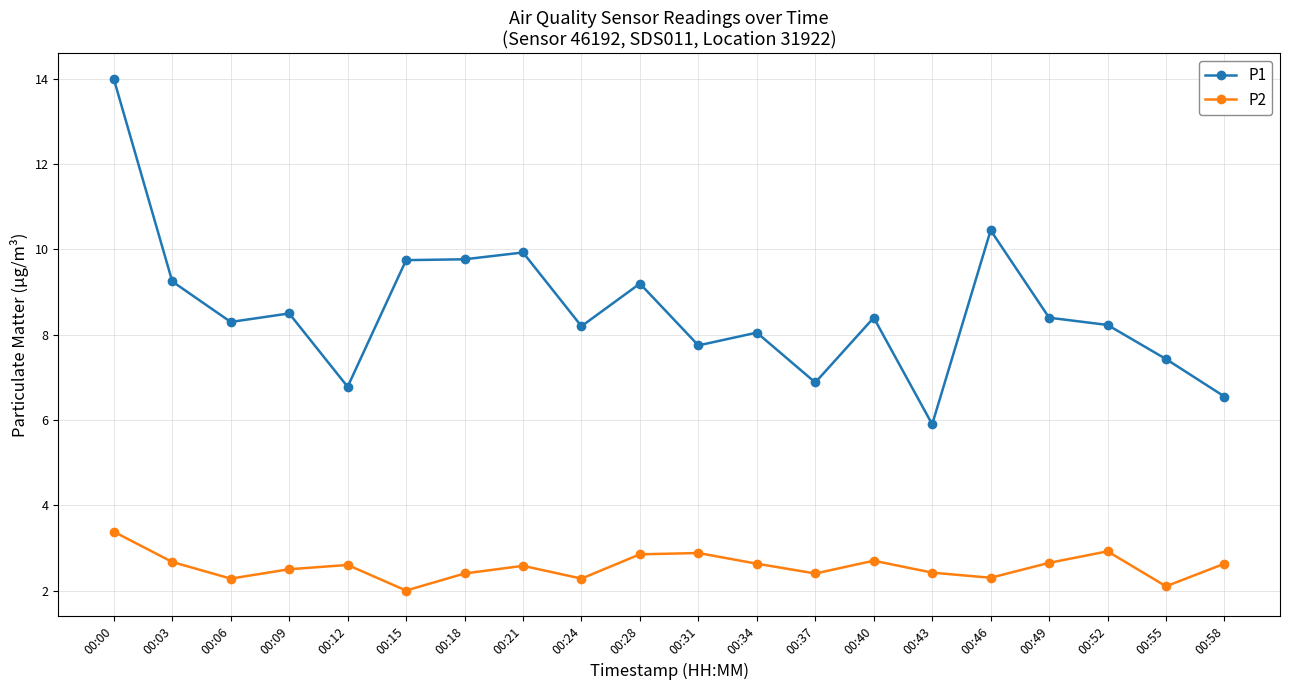

How many categories are shown in the chart?

20